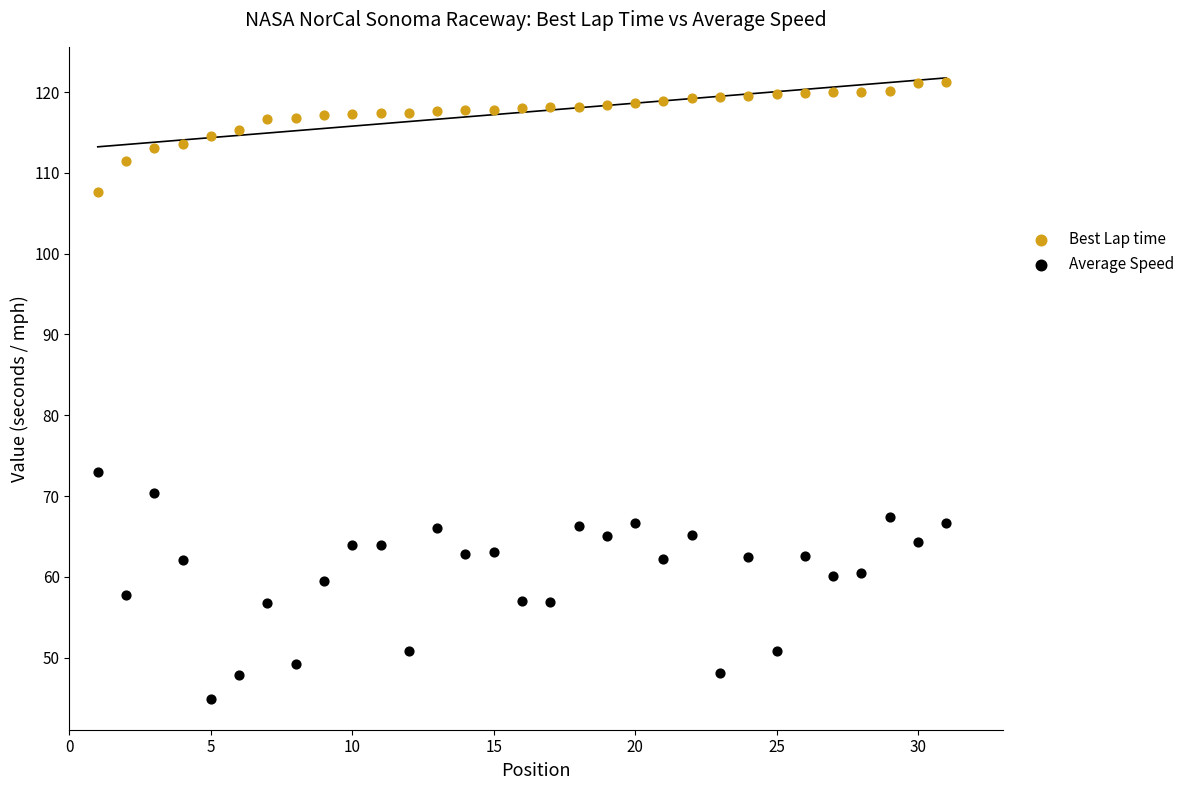

Which series reaches the maximum Y coordinate?

Best Lap time